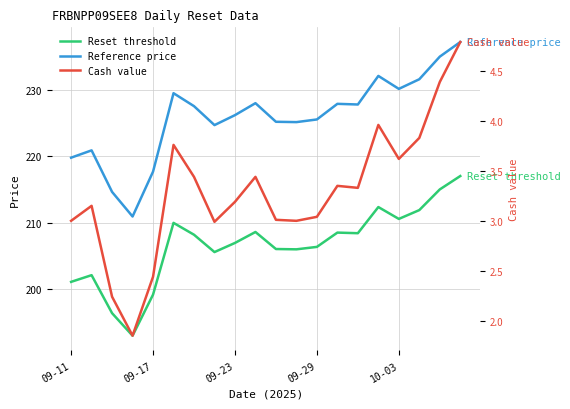

Which series has the widest spread of values?

Reference price